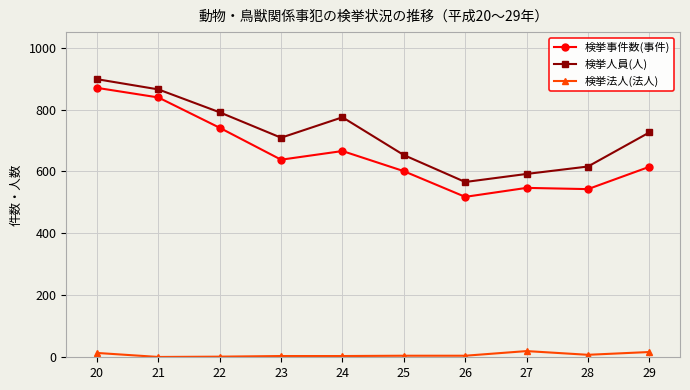

What are all the series names shown in the legend?

検挙事件数(事件), 検挙人員(人), 検挙法人(法人)